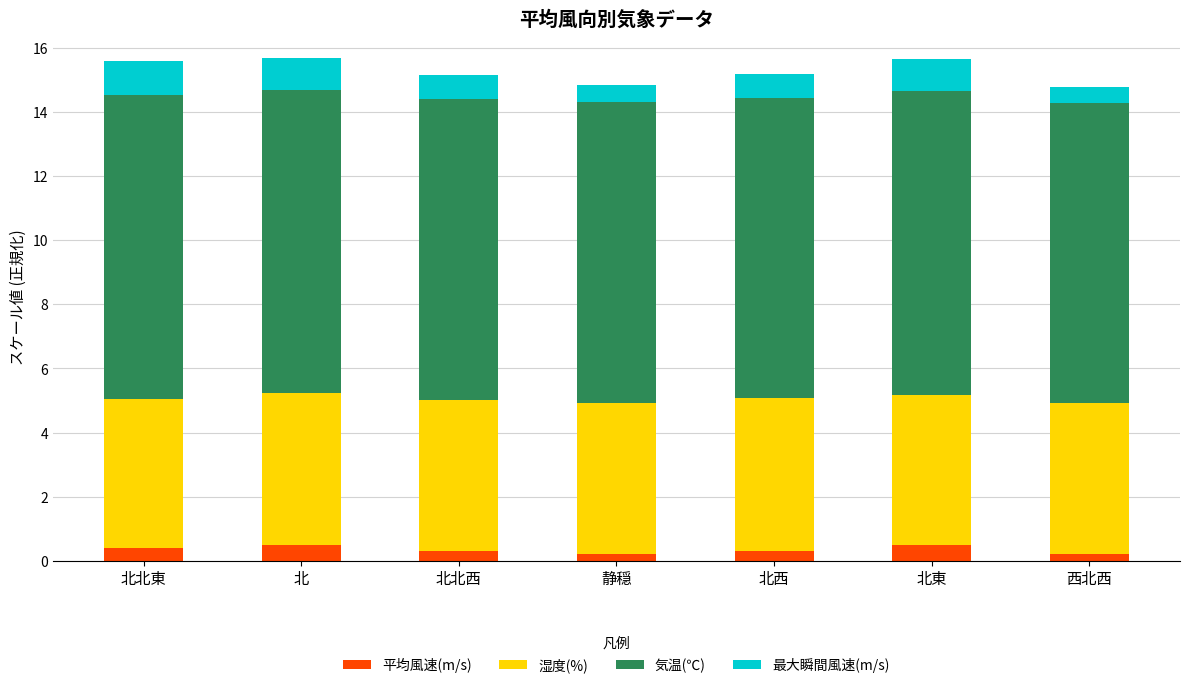

What is the maximum value for 平均風速(m/s)?

0.5